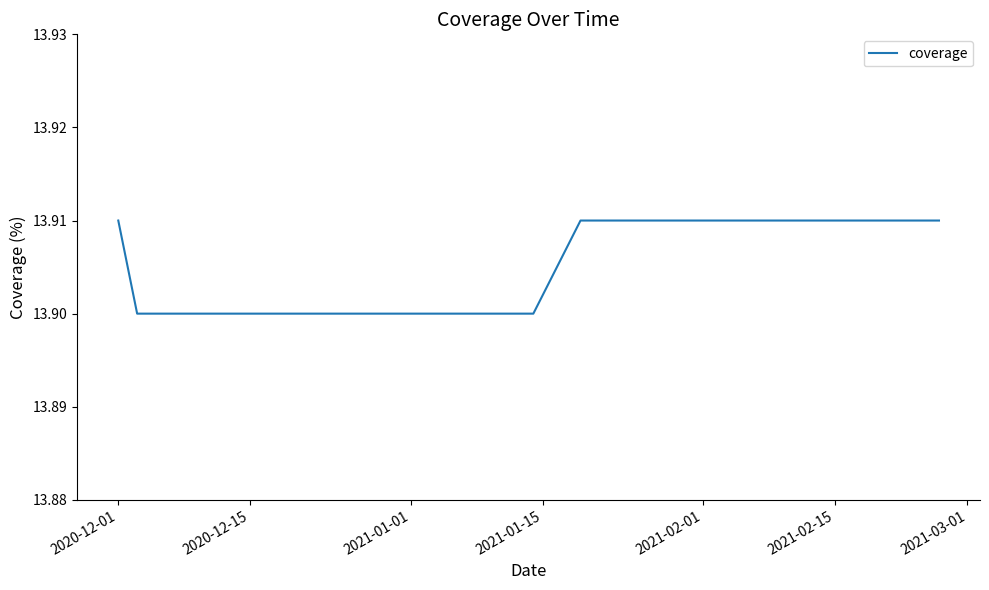

How many lines are shown in the chart?

1